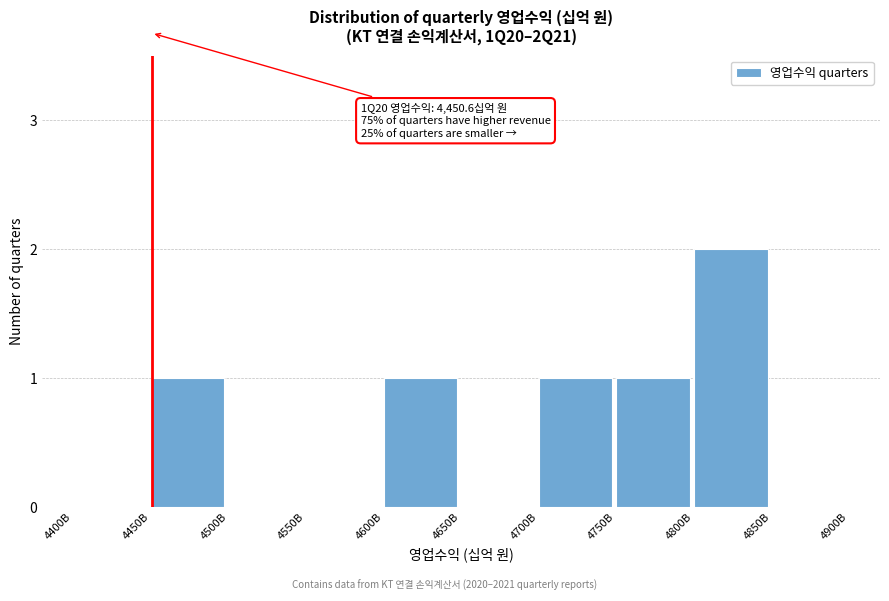

Reading right to left, what are all the values shown in this chart?

4850B=0	4800B=2	4750B=1	4700B=1	4650B=0	4600B=1	4550B=0	4500B=0	4450B=1	4400B=0